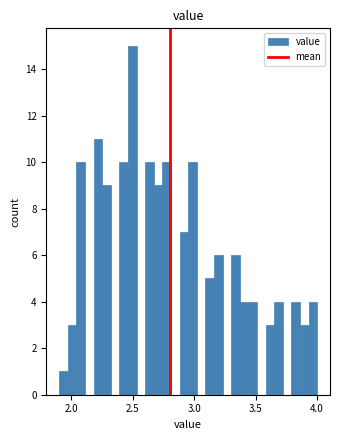

Read against the x-axis, roughly where is the centre of the tallest bar?

2.50